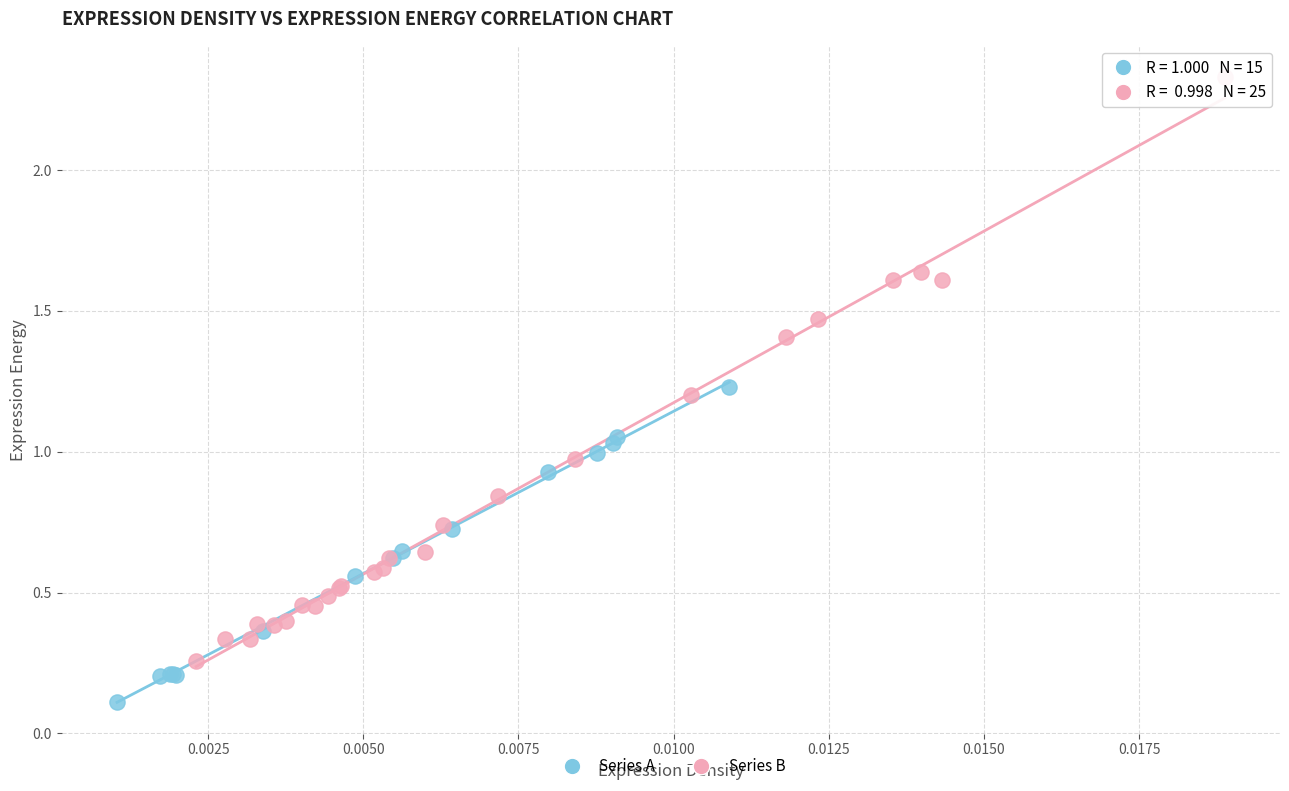

What are all the series names shown in the legend?

Series A, Series B